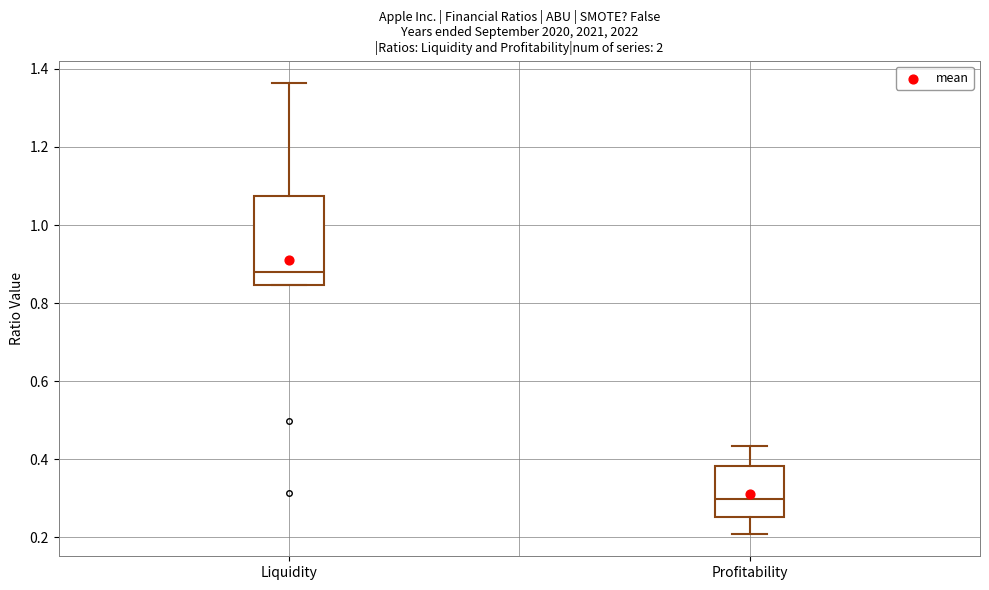

Which box's median line is the lowest?

Profitability